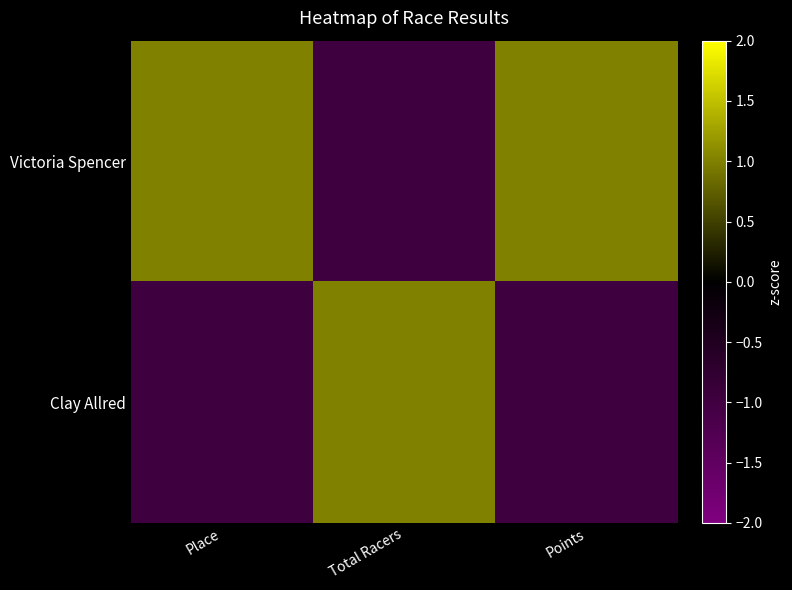

Reading left to right, what are all the values shown in this chart?

Victoria Spencer: Place=1.0	Total Racers=-1.0	Points=1.0
Clay Allred: Place=-1.0	Total Racers=1.0	Points=-1.0